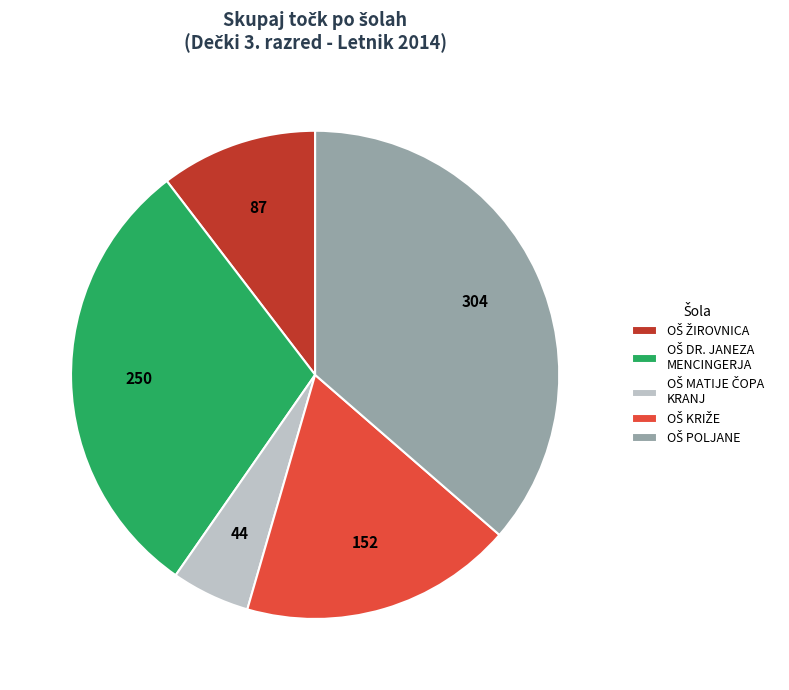

Is there any slice that represents more than half of the pie?

No